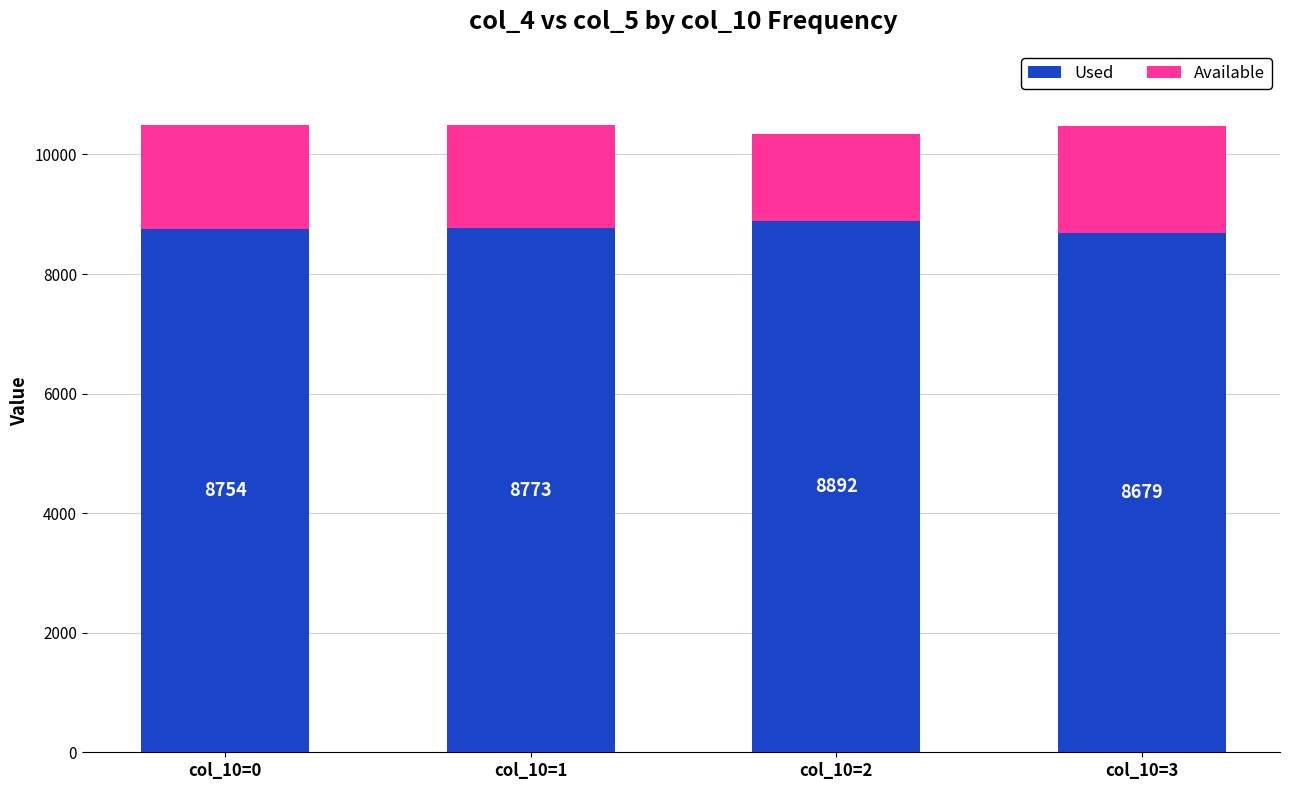

What is the highest value of the Used series?

8892